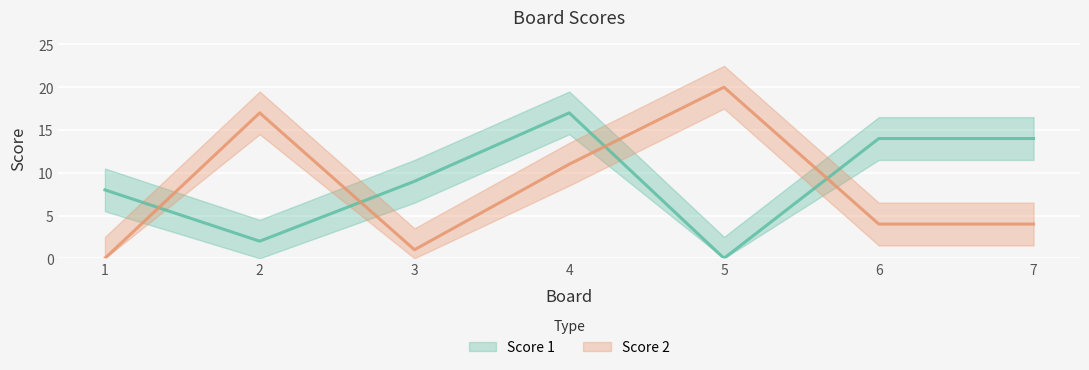

Is this an area chart (filled region under the line)?

No